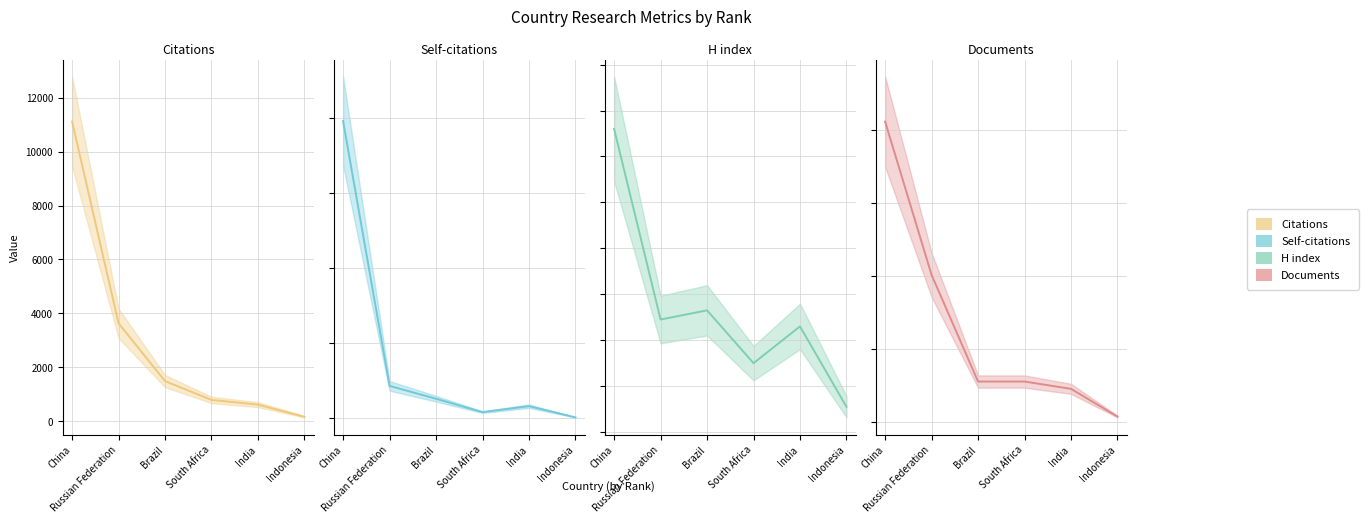

Rank the categories by Documents value from highest to lowest.

China, Russian Federation, Brazil, South Africa, India, Indonesia